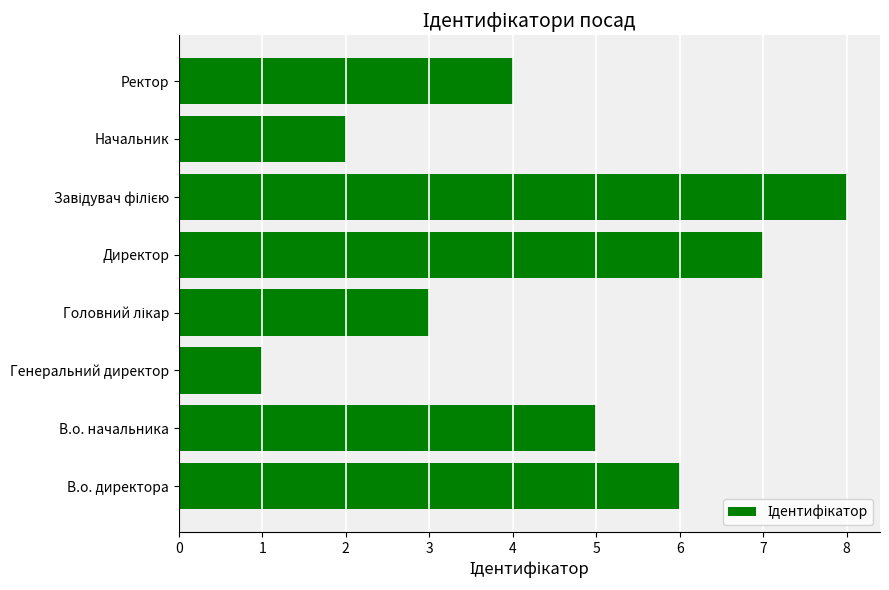

What is the difference between the maximum and minimum values?

7